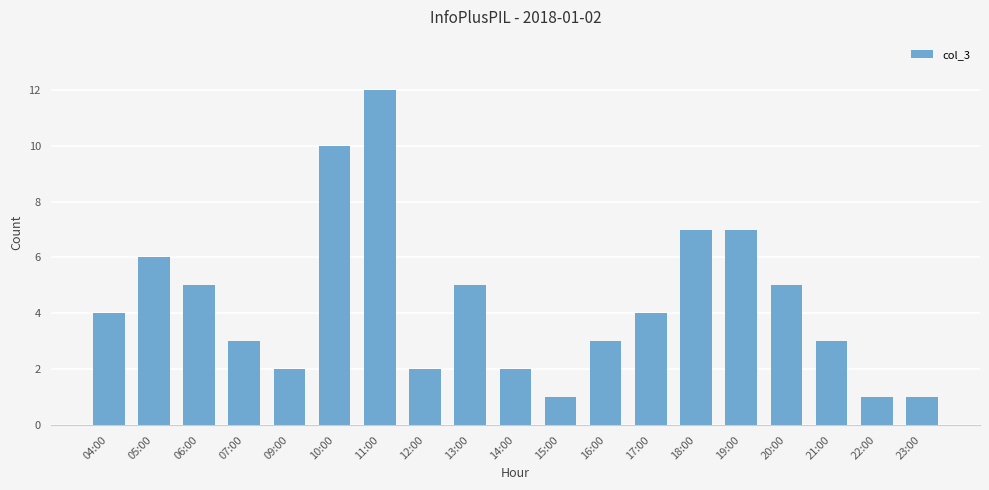

What position from the left is 12:00?

8